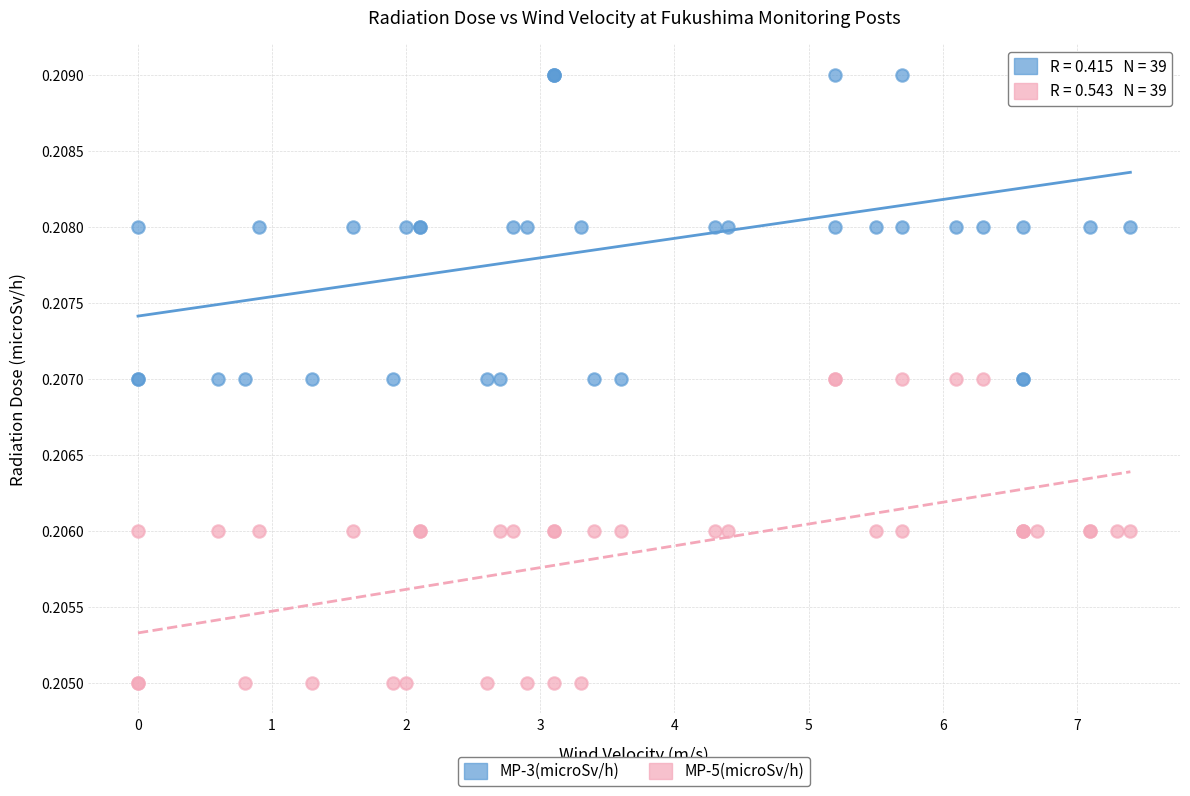

Which series reaches the maximum Y coordinate?

MP-3(microSv/h)